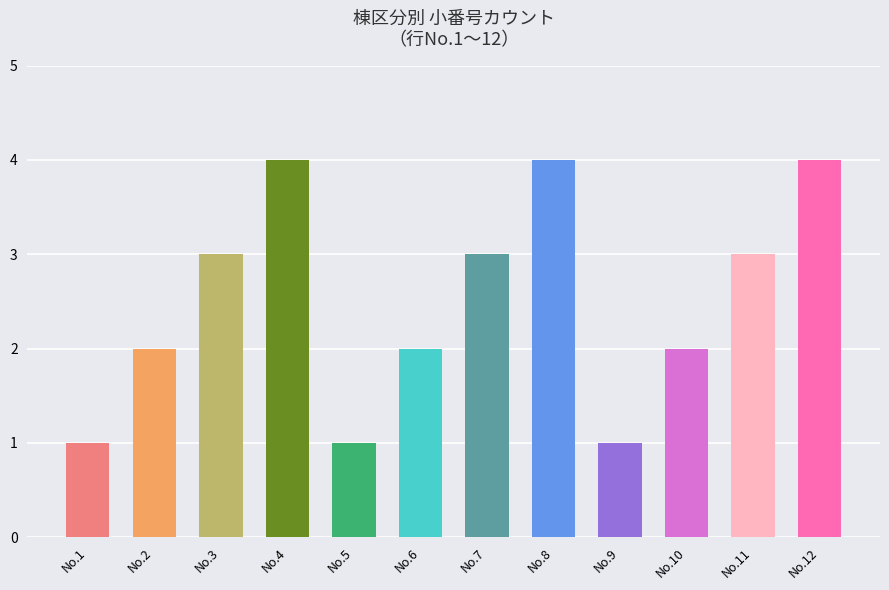

Are the bars horizontal?

No